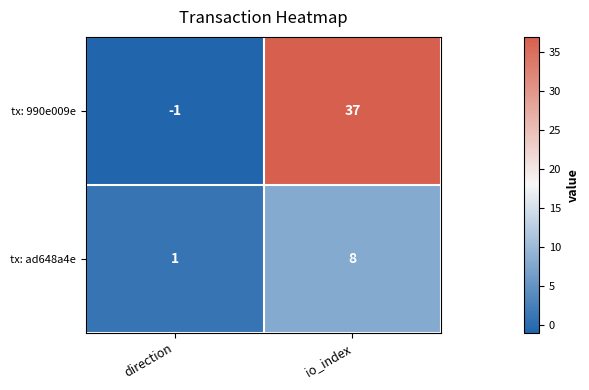

Read the tx: 990e009e value at io_index, to the nearest 10.

40